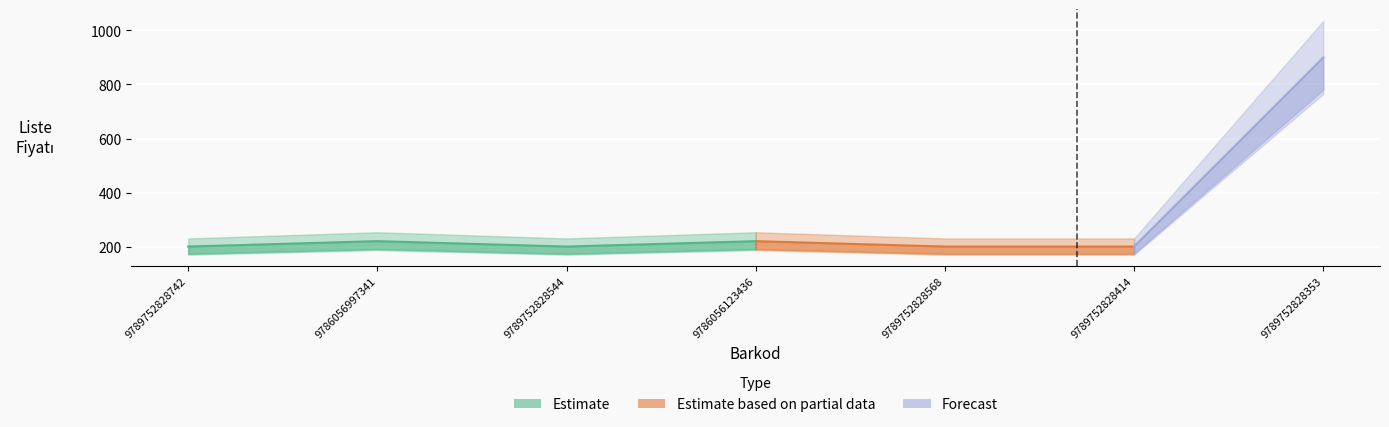

Rank the categories by value from highest to lowest.

9789752828353, 9786056997341, 9786056123436, 9789752828742, 9789752828544, 9789752828568, 9789752828414